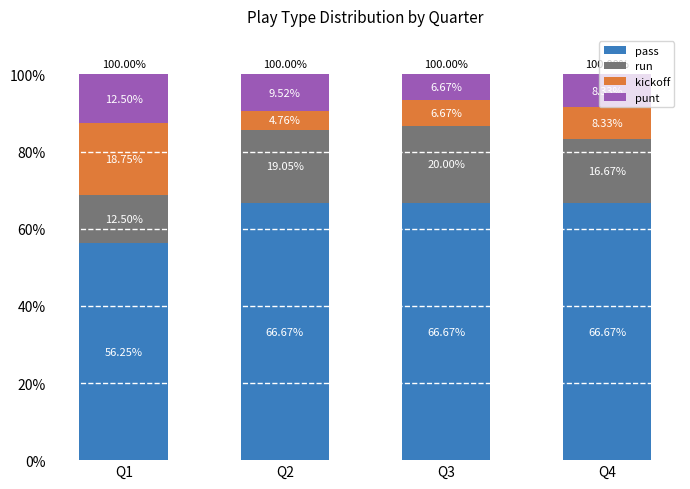

What is the total value across all series at Q2?

100.0